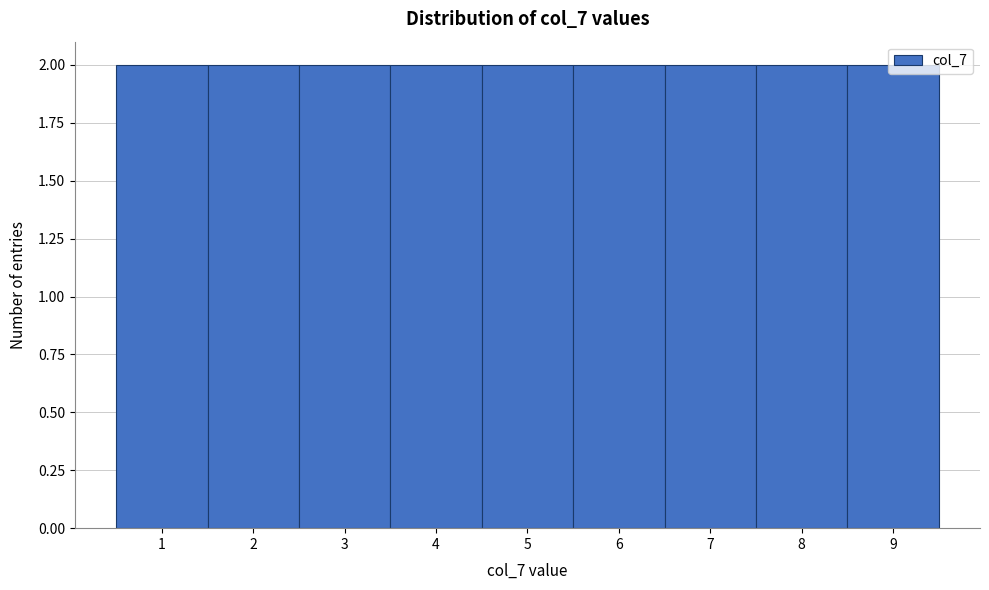

Reading left to right, transcribe this chart: for each bar, give the range it covers on the x-axis and its height. The values are not printed on the chart, so give them approximately, as read against the axis.

0.5 to 1.5: 2
1.5 to 2.5: 2
2.5 to 3.5: 2
3.5 to 4.5: 2
4.5 to 5.5: 2
5.5 to 6.5: 2
6.5 to 7.5: 2
7.5 to 8.5: 2
8.5 to 9.5: 2